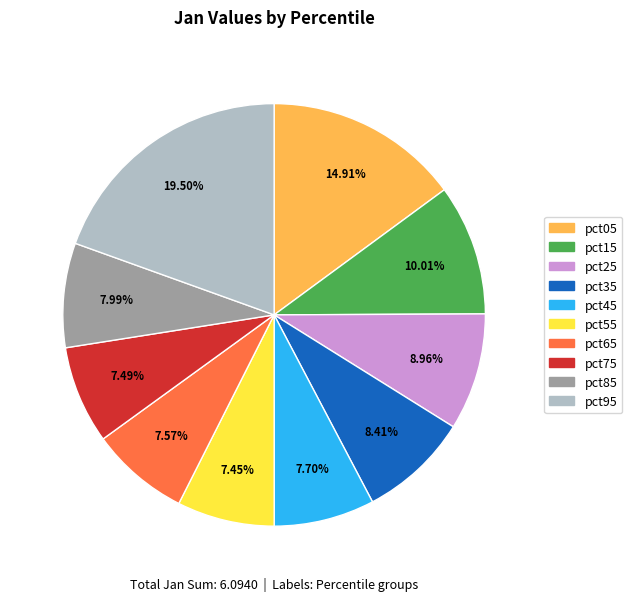

Which slice is the largest?

pct95